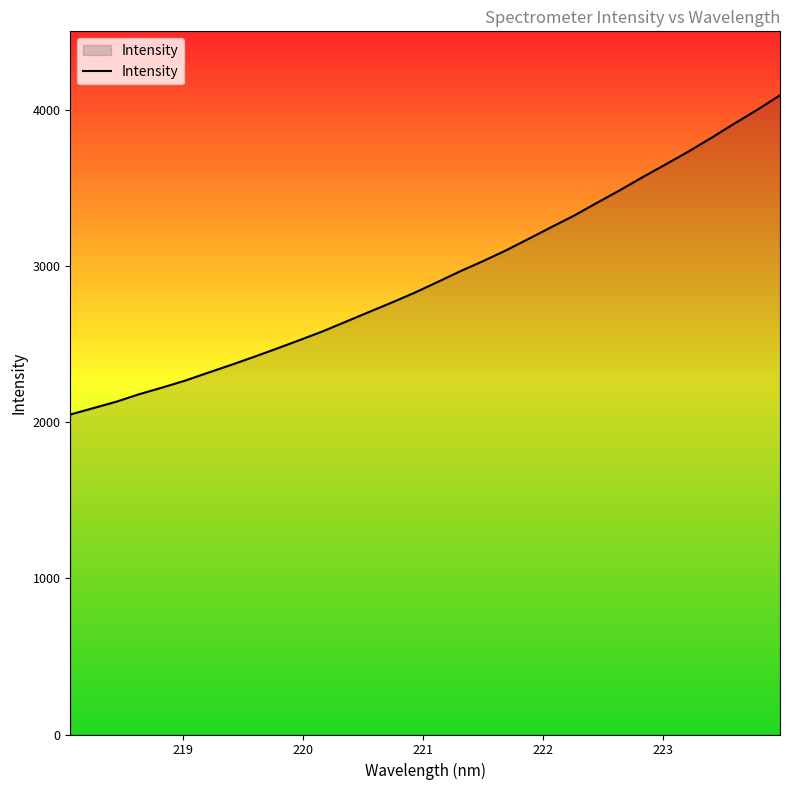

What is the smallest value displayed?

2049.5